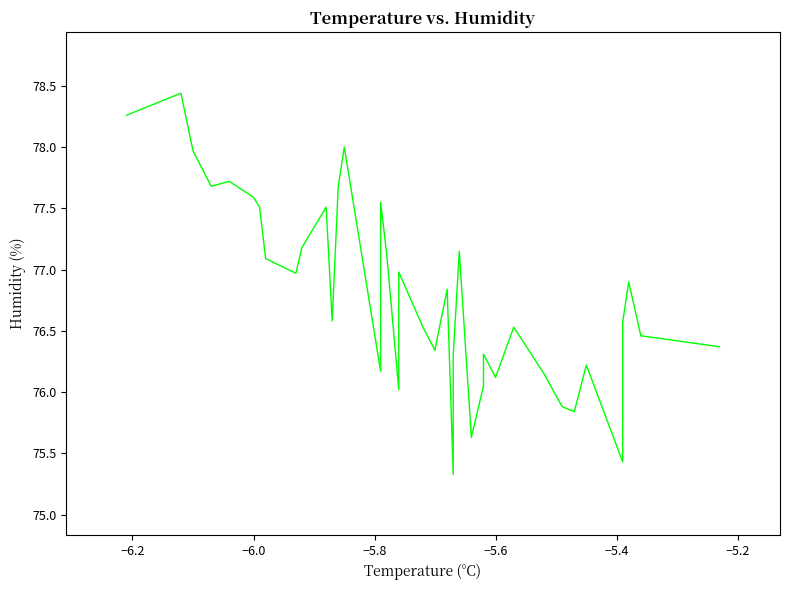

Reading left to right, what are all the values shown in this chart?

78.3	78.4	78.0	77.7	77.7	77.6	77.5	77.1	77.0	77.2	77.5	76.6	77.7	78.0	76.2	77.5	77.1	76.0	77.0	76.5	76.3	76.3	76.8	75.3	76.3	77.2	75.6	76.0	76.3	76.1	76.5	76.2	75.9	75.8	76.2	75.4	76.6	76.9	76.5	76.4